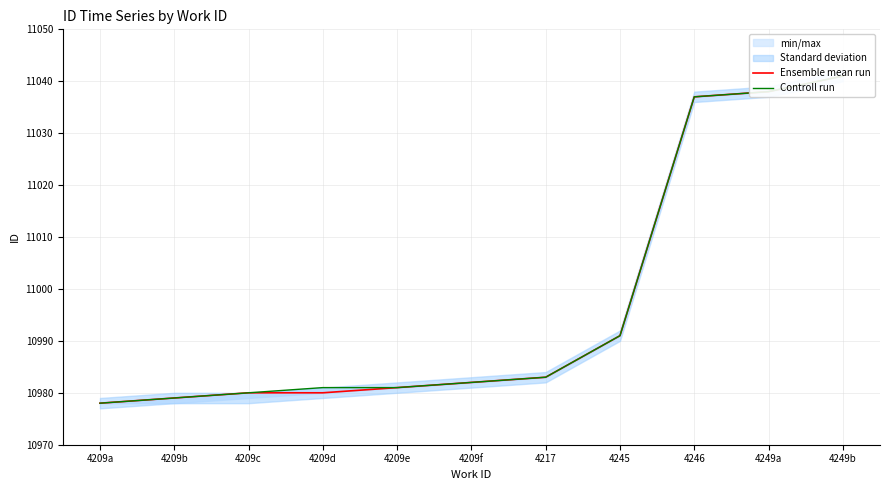

The Ensemble mean run series shows 10980 at 4209c. True or false?

True